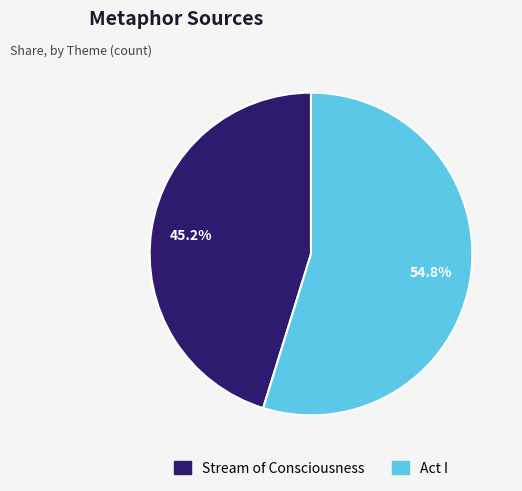

True or false: Act I accounts for 46% of the total.

False